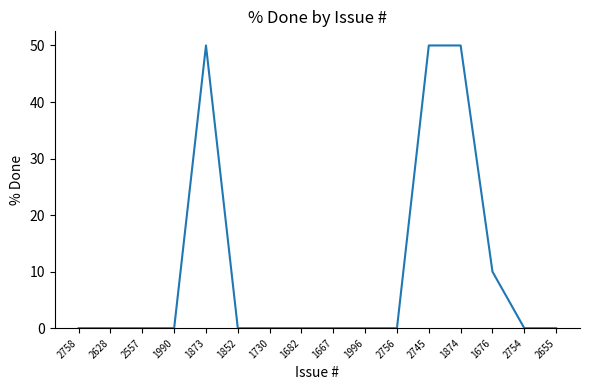

What is the greatest value displayed?

50